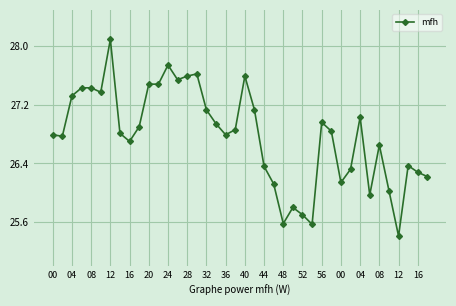

What is the value of the 25th point from the left?

25.6